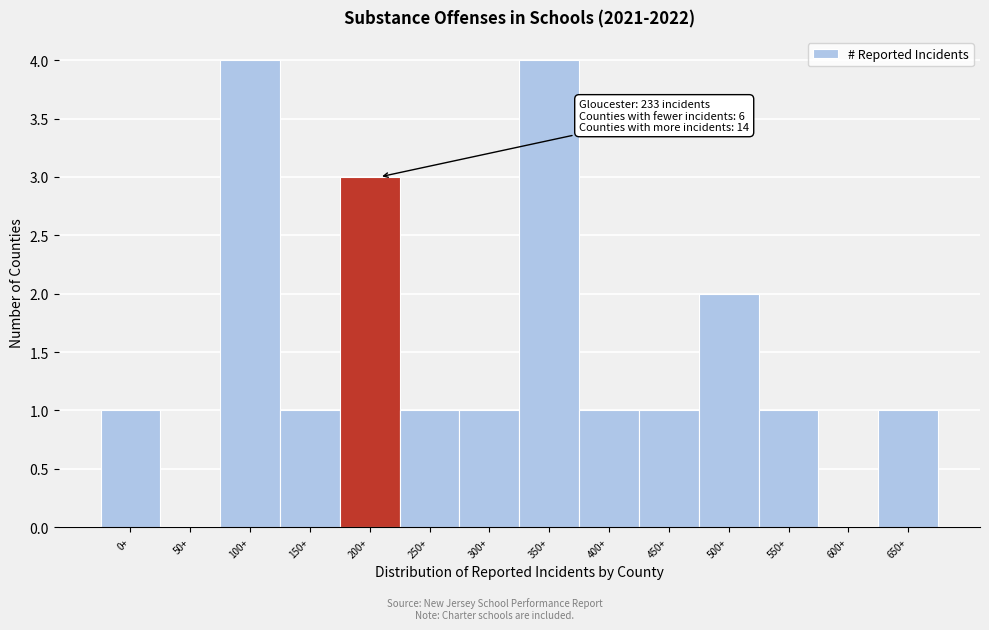

Reading right to left, list all the values displayed in this chart.

650+=1	600+=0	550+=1	500+=2	450+=1	400+=1	350+=4	300+=1	250+=1	200+=3	150+=1	100+=4	50+=0	0+=1